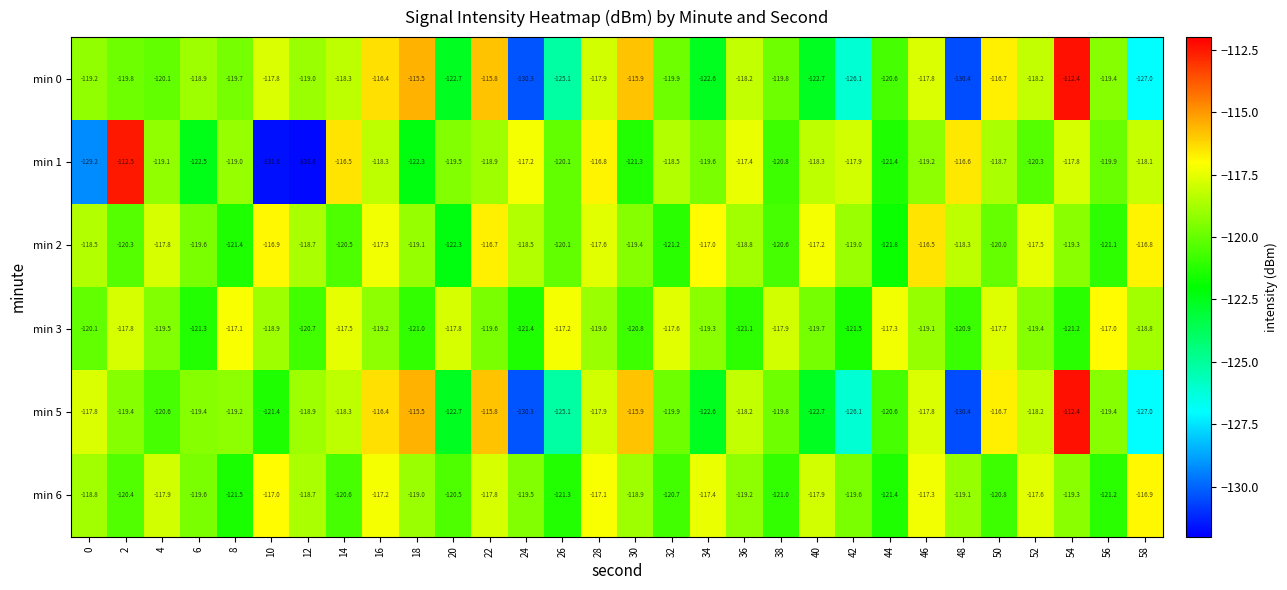

Where is min 0 nearest to the value -121?

44